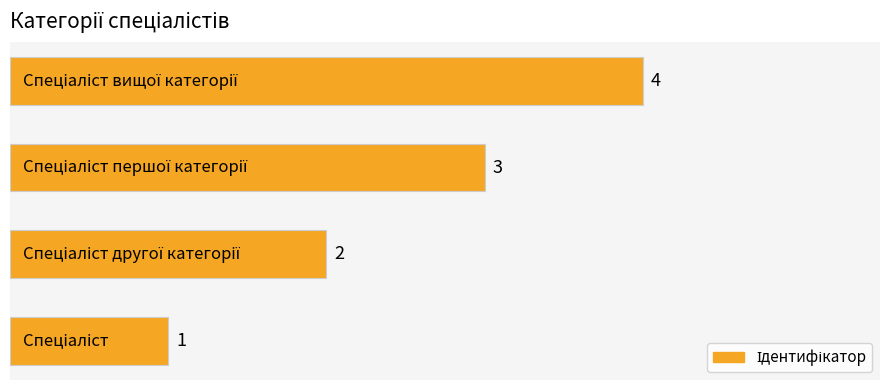

What is the sum of all values?

10